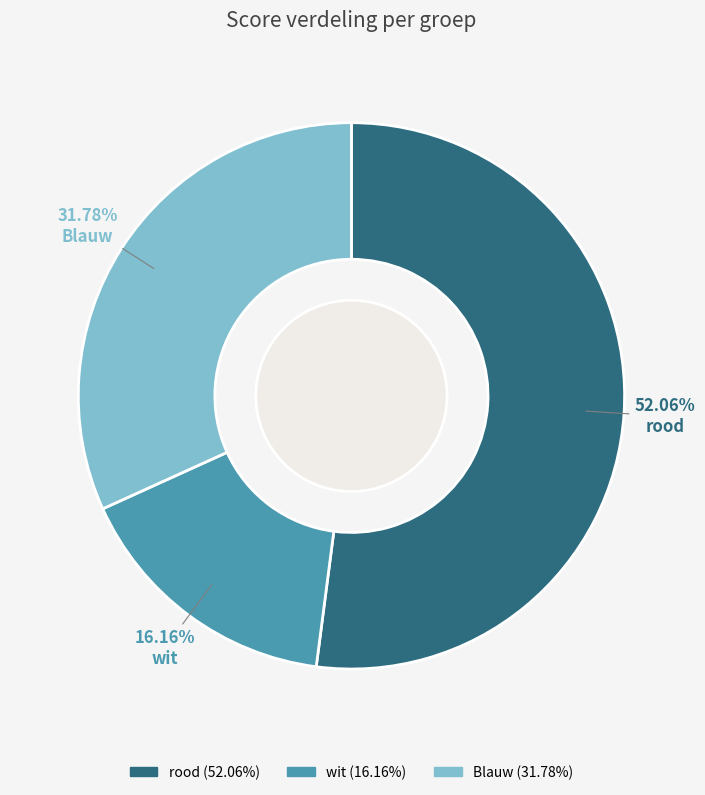

Does any single category account for the majority?

Yes